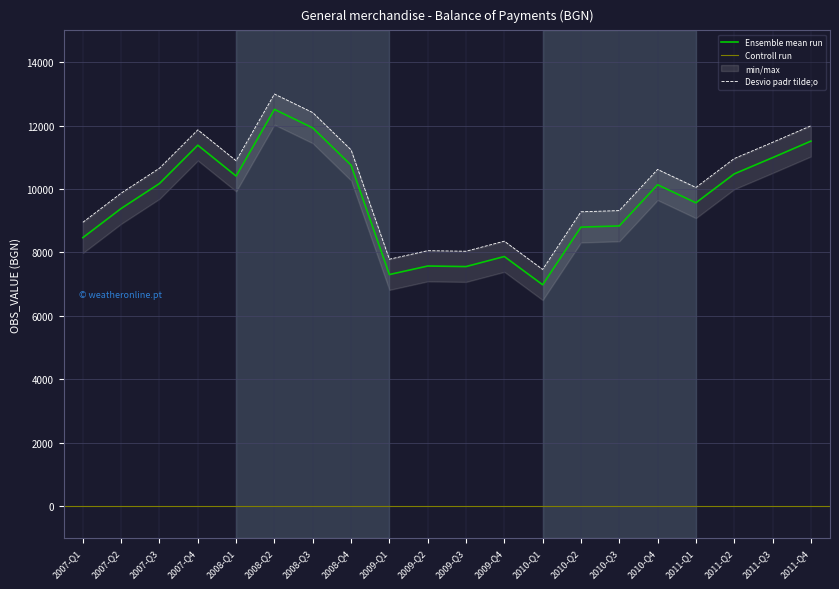

Rank the categories by value from highest to lowest.

2008-Q2, 2008-Q3, 2011-Q4, 2007-Q4, 2011-Q3, 2008-Q4, 2011-Q2, 2008-Q1, 2007-Q3, 2010-Q4, 2011-Q1, 2007-Q2, 2010-Q3, 2010-Q2, 2007-Q1, 2009-Q4, 2009-Q2, 2009-Q3, 2009-Q1, 2010-Q1